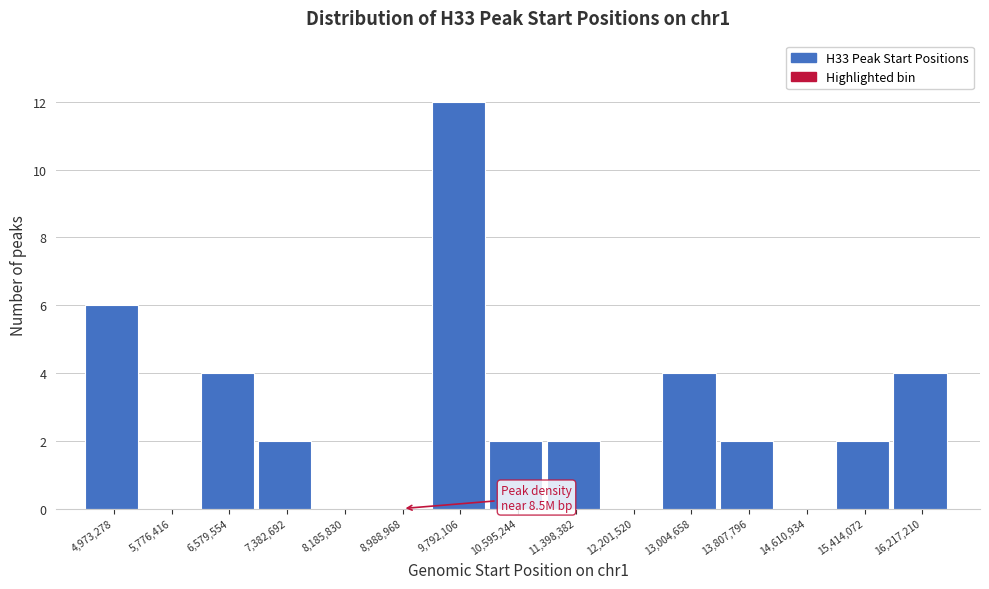

Over which range of the x-axis is the bar tallest?

9400000 to 10200000